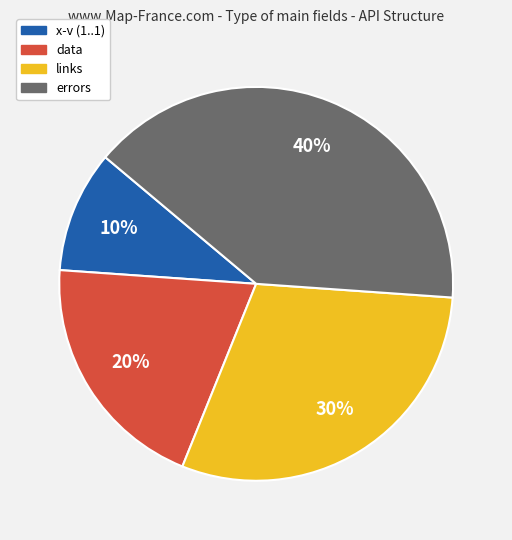

To the nearest percent, what is the combined percentage of data and x-v (1..1)?

30%